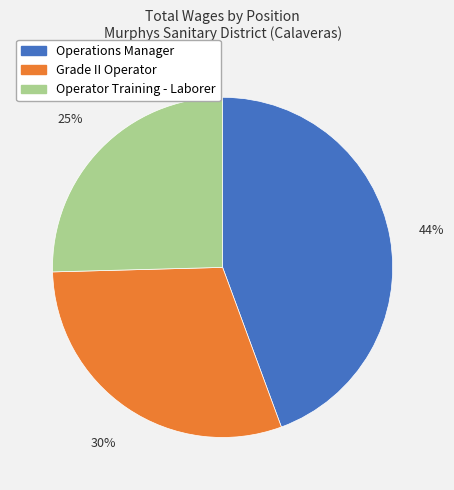

How many segments does this pie chart have?

3